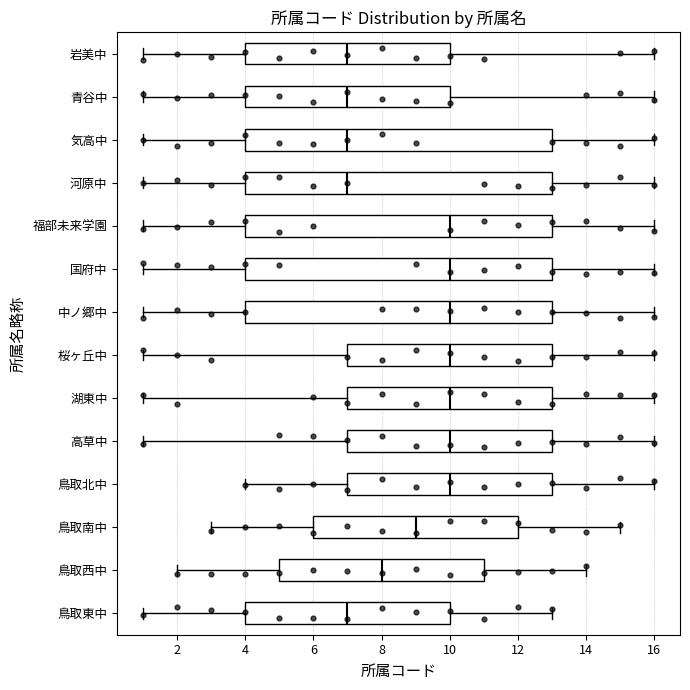

Where does the median line of the box for 鳥取西中 sit on the x-axis? The values are not printed on the chart, so give them approximately, as read against the axis.

8